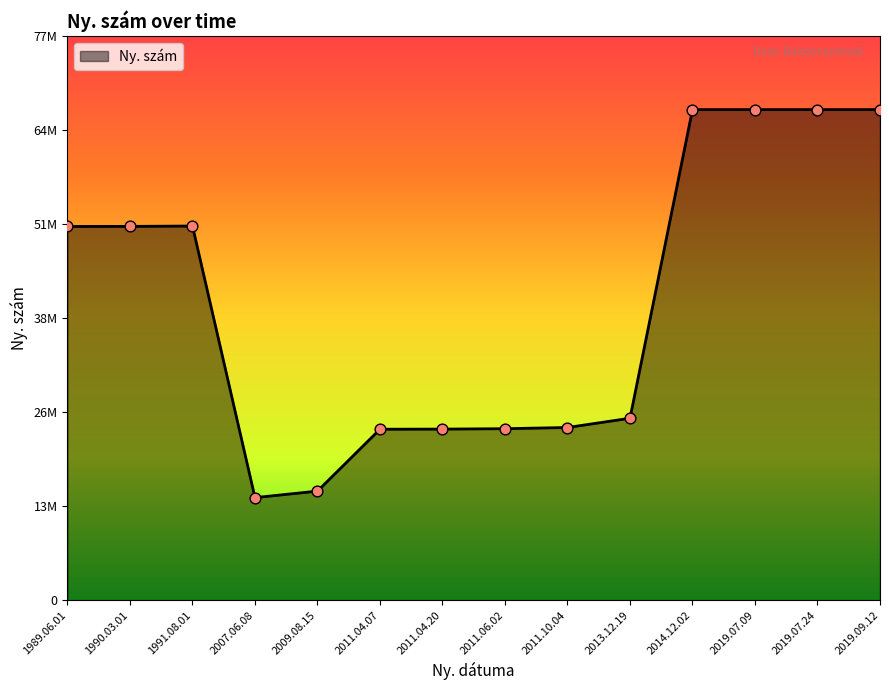

Approximately how many times larger is the value at 2007.06.08 compared to 1989.06.01?

0.3